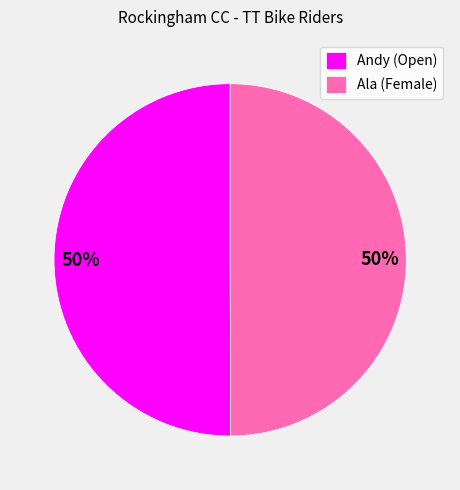

To the nearest percent, what is the average slice percentage?

50%